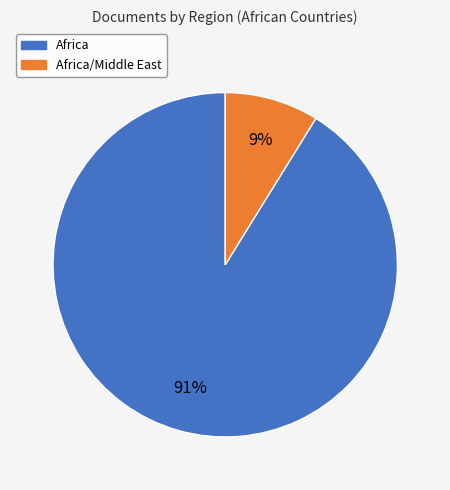

What percentage is the Africa/Middle East slice, to the nearest percent?

9%